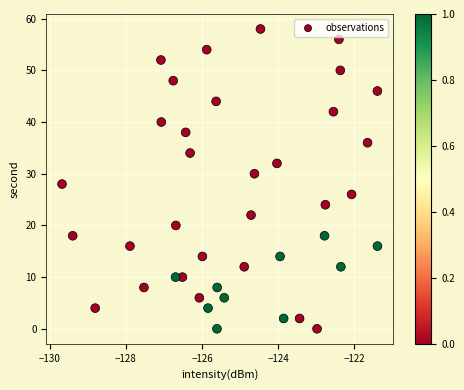

What is the range of Y values (max minus min)?

58